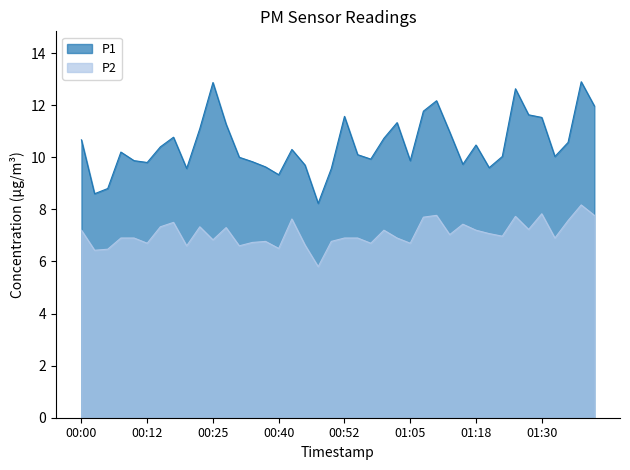

True or false: P1 and P2 cross at least once.

False